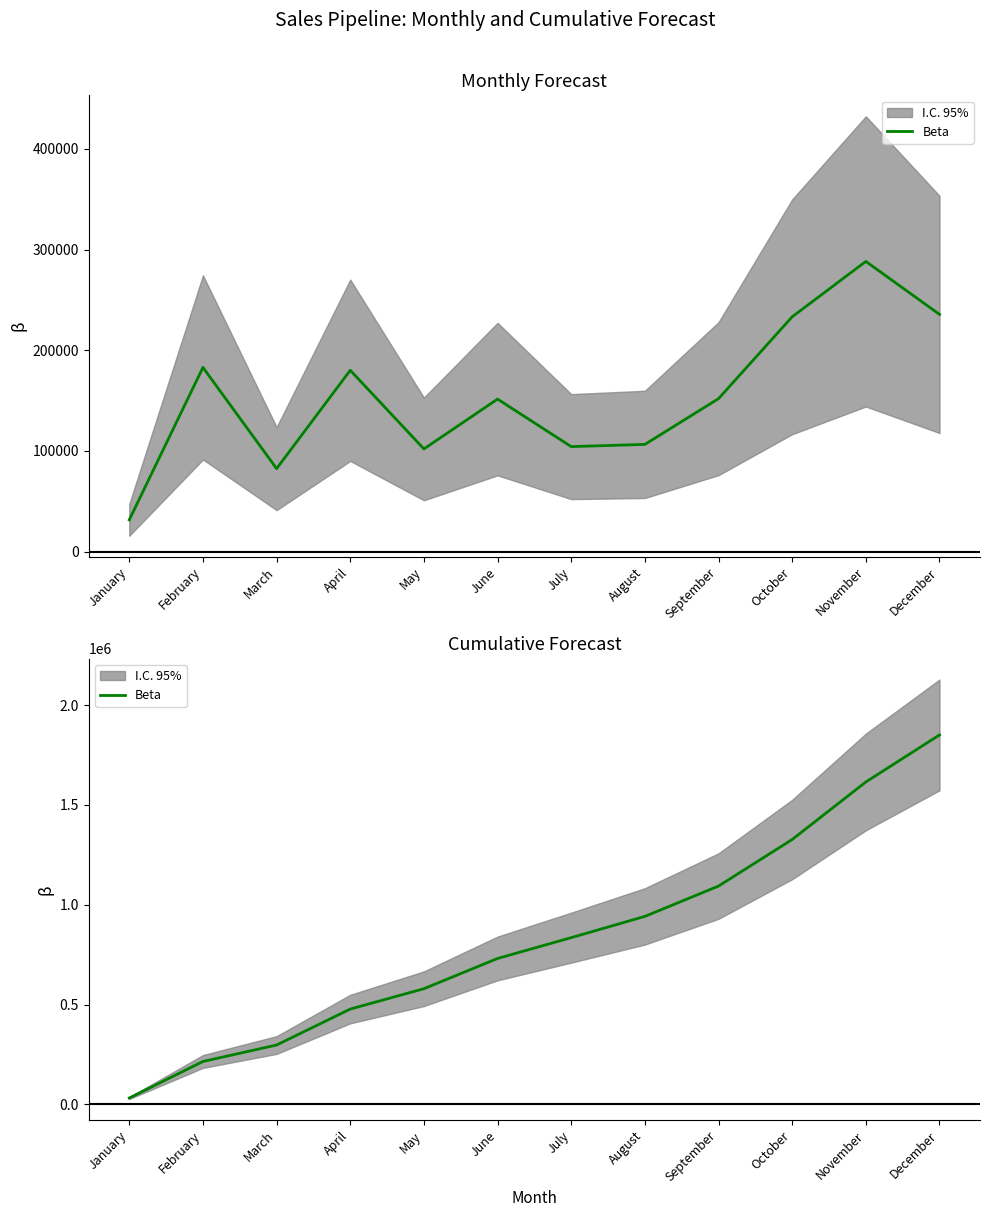

At which category does the chart reach its minimum across all series?

January